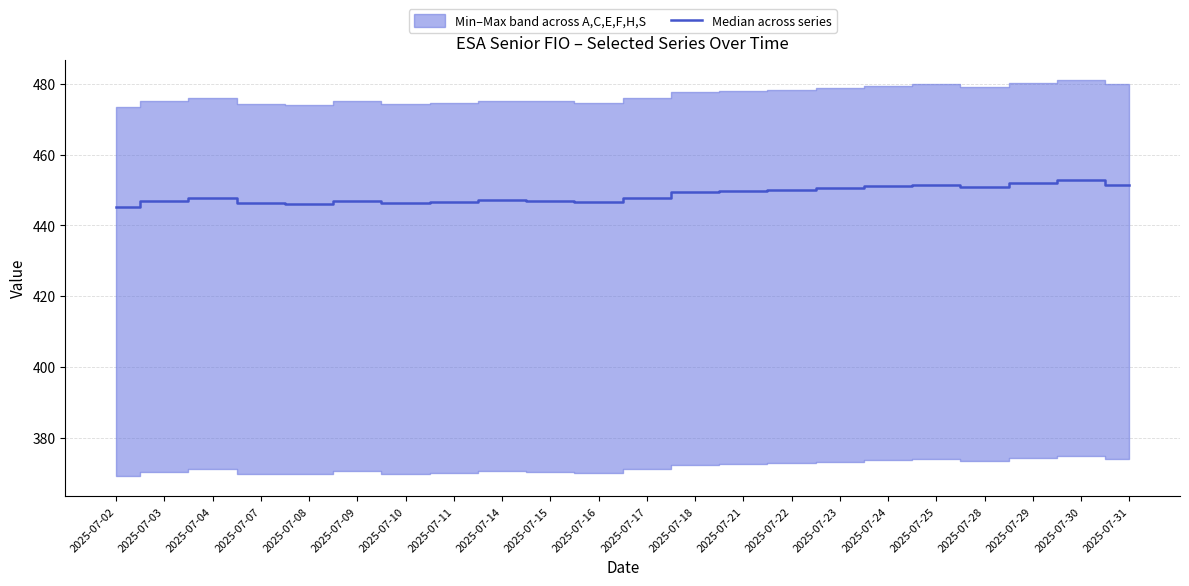

Is this an area chart (filled region under the line)?

No